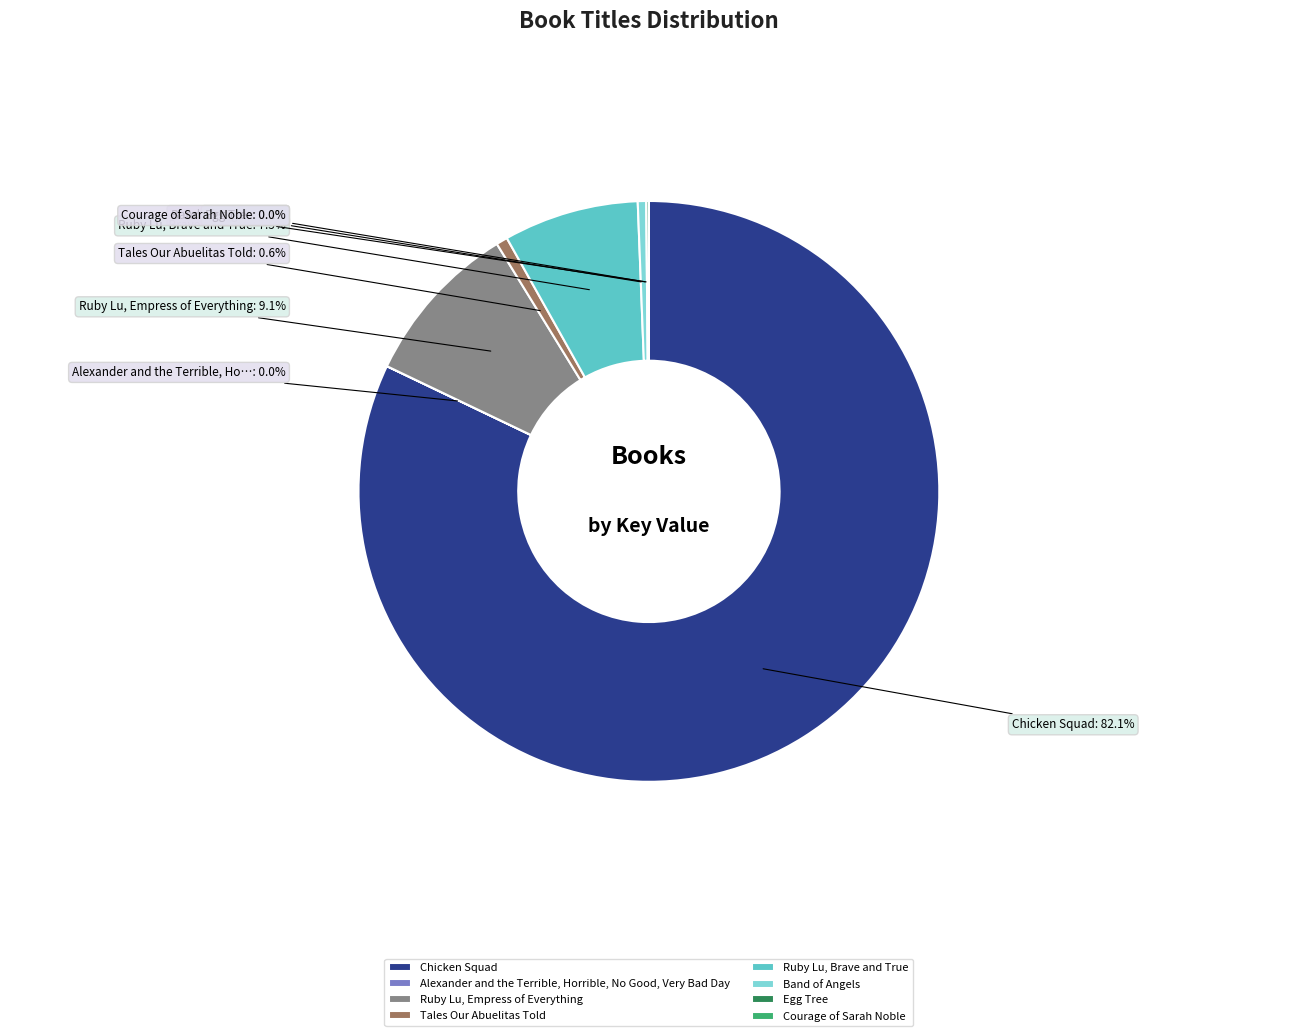

To the nearest percent, what is the difference between the Ruby Lu, Empress of Everything and Tales Our Abuelitas Told slice percentages?

9%